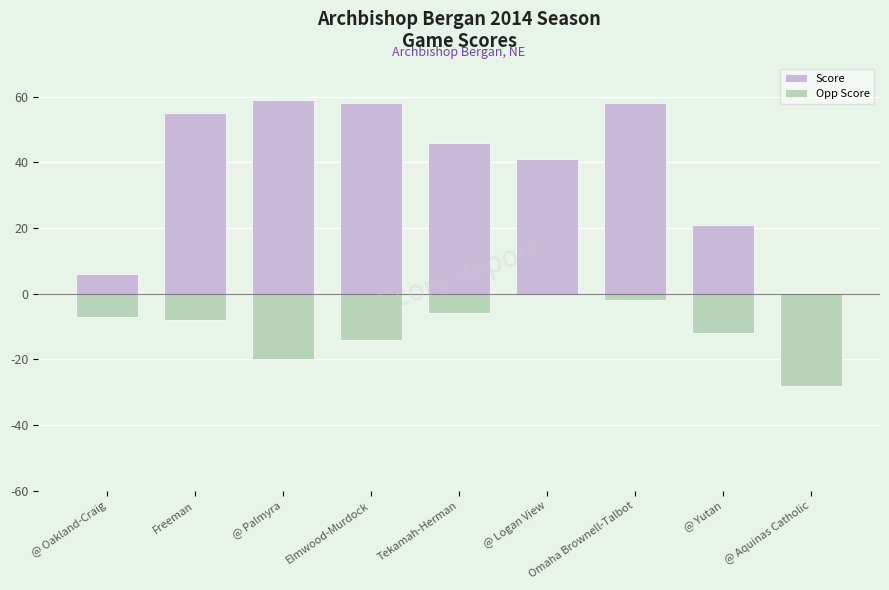

True or false: Score has a value of 58 at Omaha Brownell-Talbot.

True